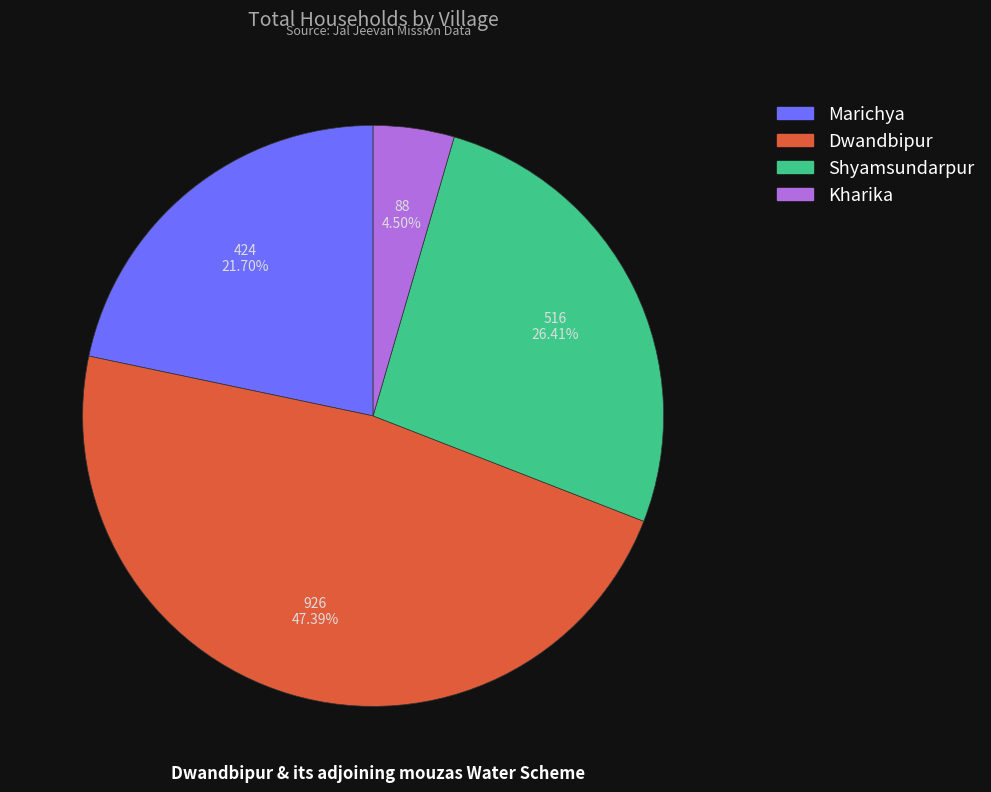

Count the number of slices in the pie.

4